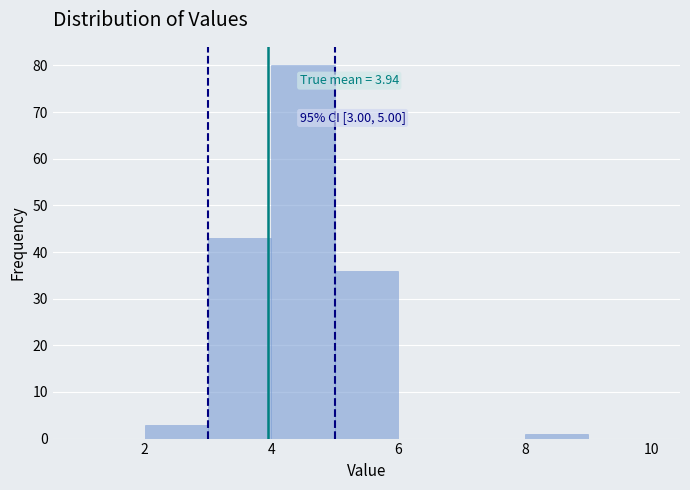

Over which range of the x-axis is the bar tallest?

4 to 5